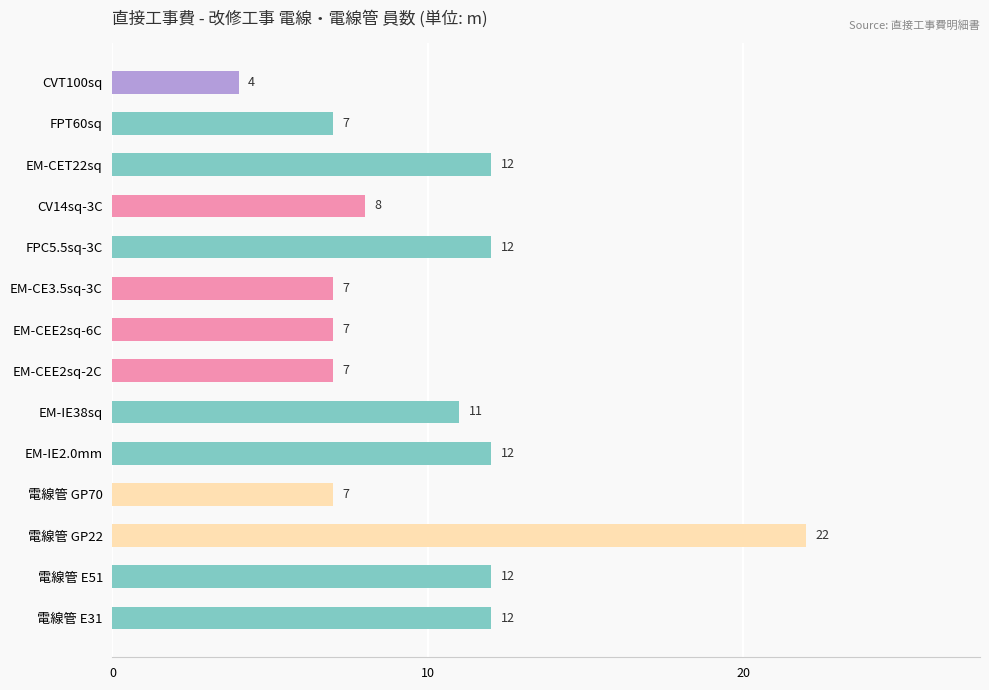

What value does the data have at CVT100sq?

4